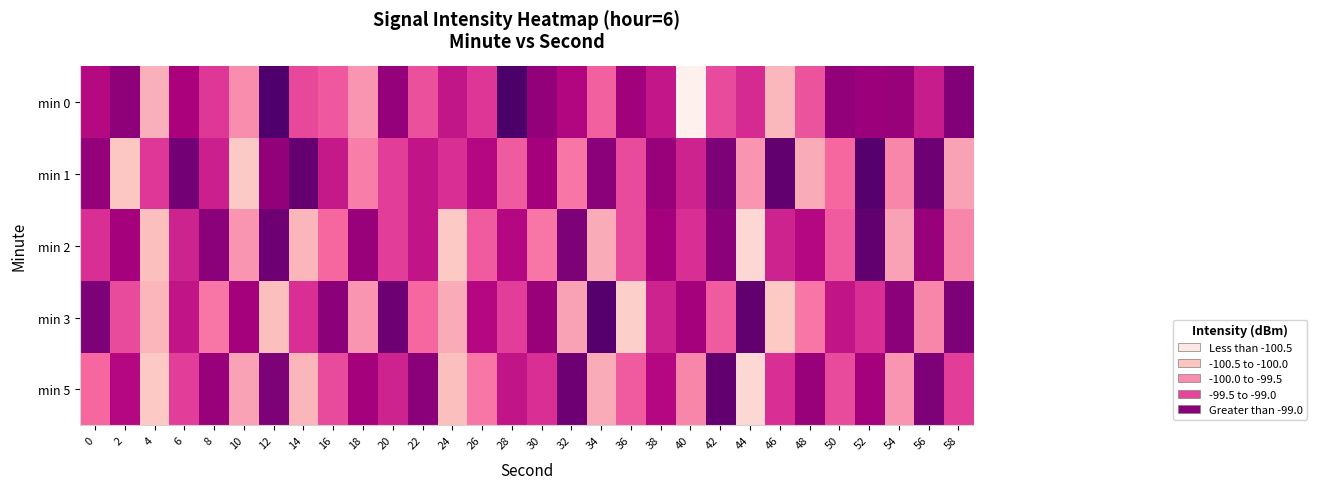

Reading left to right, what are all the values shown in this chart?

min 0: 0=-98.8	2=-98.5	4=-100.0	6=-98.7	8=-99.2	10=-99.8	12=-98.1	14=-99.3	16=-99.4	18=-99.8	20=-98.6	22=-99.3	24=-98.9	26=-99.1	28=-98.0	30=-98.6	32=-98.8	34=-99.4	36=-98.7	38=-98.9	40=-100.9	42=-99.3	44=-99.1	46=-100.1	48=-99.4	50=-98.6	52=-98.6	54=-98.6	56=-99.0	58=-98.4
min 1: 0=-98.6	2=-100.3	4=-99.2	6=-98.3	8=-99.0	10=-100.3	12=-98.6	14=-98.2	16=-98.9	18=-99.6	20=-99.2	22=-98.9	24=-99.1	26=-98.8	28=-99.4	30=-98.7	32=-99.6	34=-98.5	36=-99.3	38=-98.6	40=-99.0	42=-98.4	44=-99.8	46=-98.2	48=-100.0	50=-99.5	52=-98.1	54=-99.7	56=-98.3	58=-99.9
min 2: 0=-99.1	2=-98.7	4=-100.2	6=-99.0	8=-98.5	10=-99.8	12=-98.3	14=-100.1	16=-99.5	18=-98.6	20=-99.2	22=-98.9	24=-100.3	26=-99.4	28=-98.8	30=-99.6	32=-98.4	34=-100.0	36=-99.3	38=-98.7	40=-99.1	42=-98.5	44=-100.5	46=-99.0	48=-98.8	50=-99.4	52=-98.2	54=-99.9	56=-98.6	58=-99.7
min 3: 0=-98.4	2=-99.3	4=-100.1	6=-98.9	8=-99.6	10=-98.7	12=-100.2	14=-99.1	16=-98.5	18=-99.8	20=-98.3	22=-99.5	24=-100.0	26=-98.8	28=-99.2	30=-98.6	32=-99.9	34=-98.1	36=-100.4	38=-99.0	40=-98.7	42=-99.4	44=-98.2	46=-100.3	48=-99.6	50=-98.9	52=-99.1	54=-98.5	56=-99.7	58=-98.4
min 5: 0=-99.5	2=-98.8	4=-100.3	6=-99.2	8=-98.6	10=-99.9	12=-98.4	14=-100.1	16=-99.3	18=-98.7	20=-99.0	22=-98.5	24=-100.2	26=-99.6	28=-98.9	30=-99.1	32=-98.3	34=-100.0	36=-99.4	38=-98.8	40=-99.7	42=-98.2	44=-100.5	46=-99.1	48=-98.6	50=-99.3	52=-98.7	54=-99.8	56=-98.4	58=-99.2